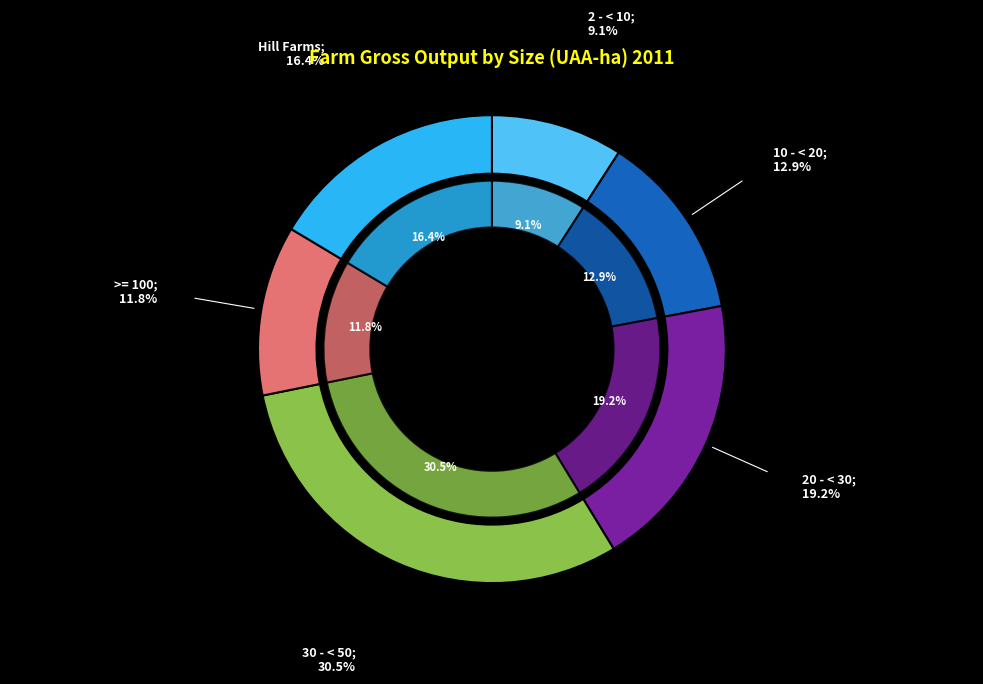

How many segments does this pie chart have?

6